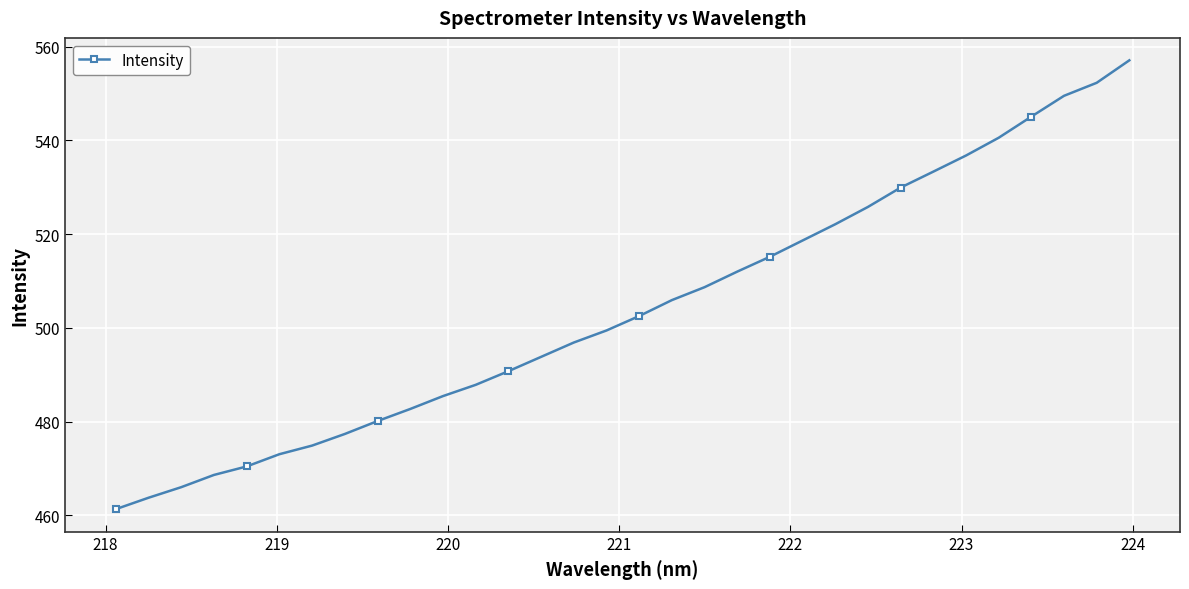

What is the difference between the maximum and second lowest values?

93.3